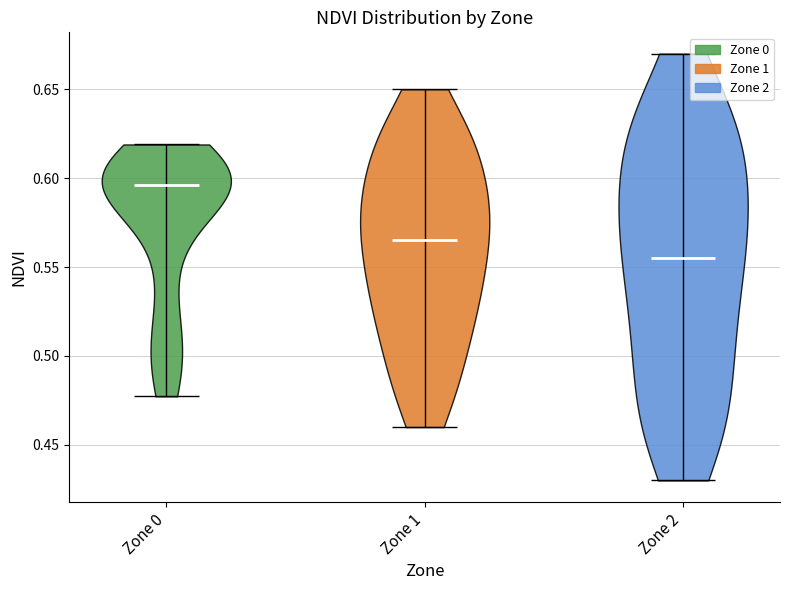

Which violin has the lowest median line?

Zone 2